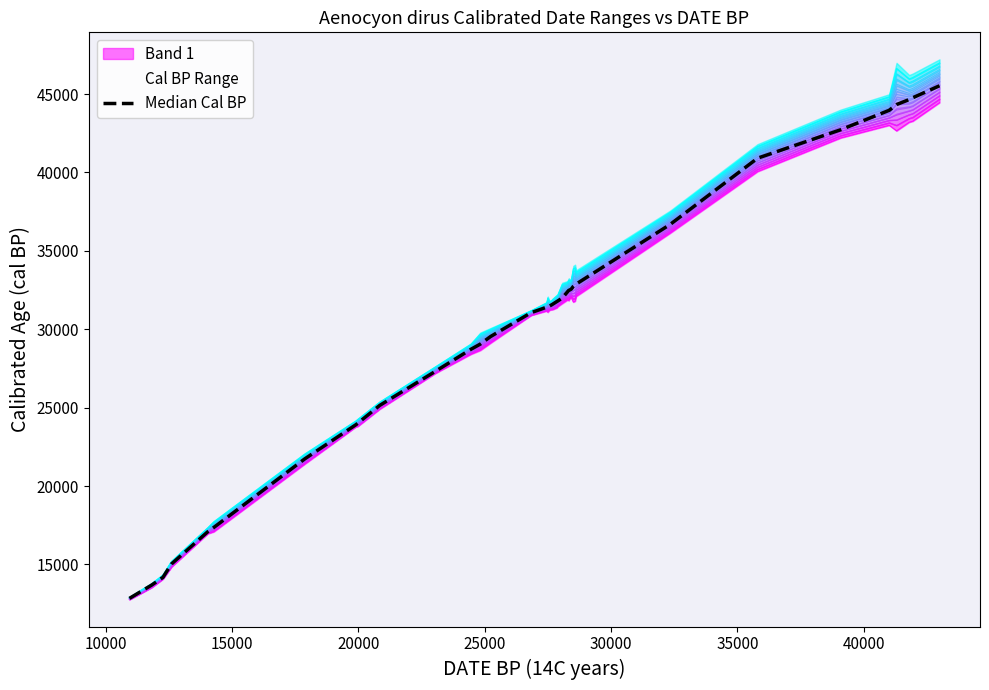

How many lines are shown in the chart?

1